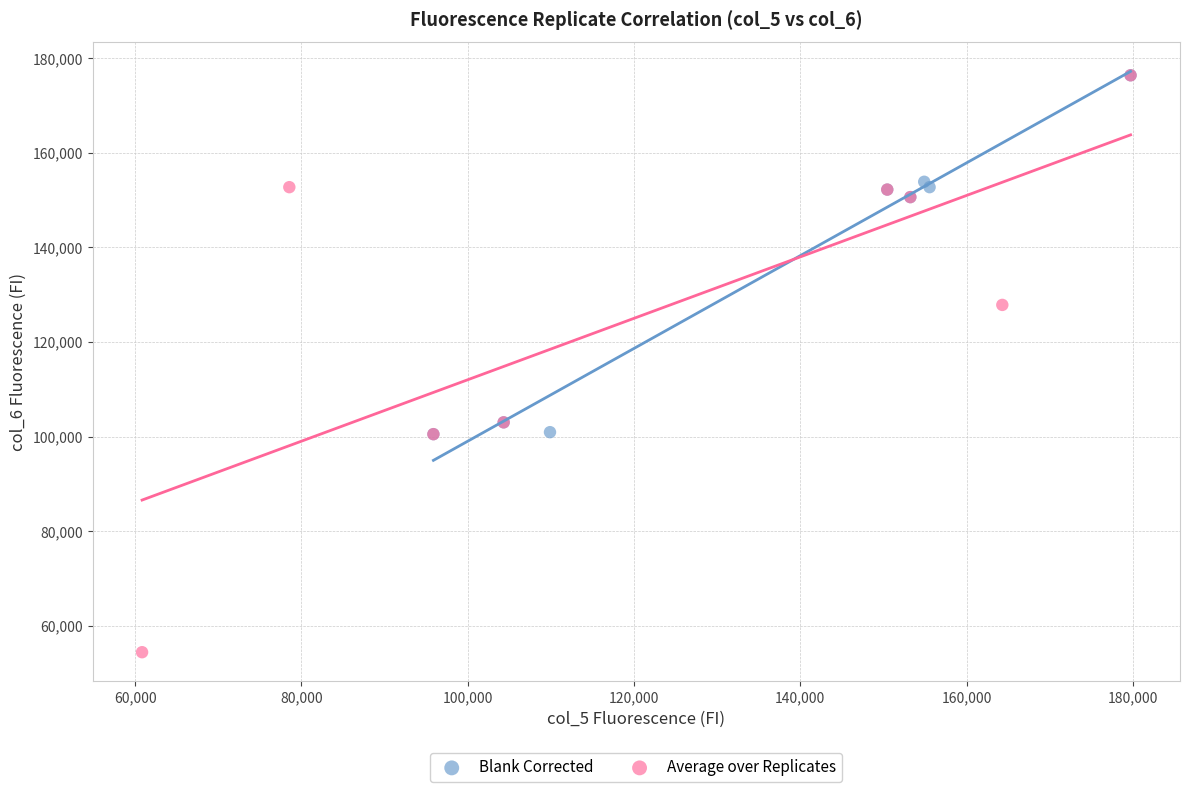

Which series contains the lowest Y value?

Average over Replicates